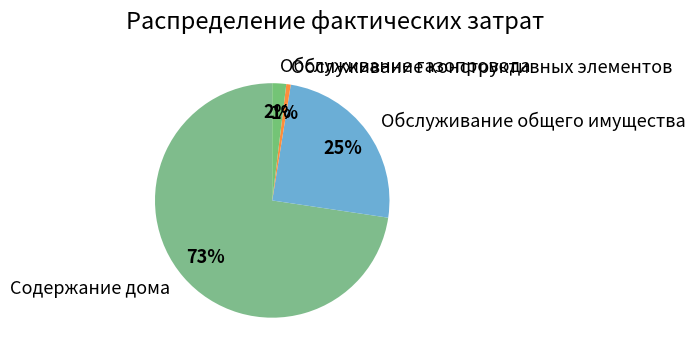

Is there any slice that represents more than half of the pie?

Yes